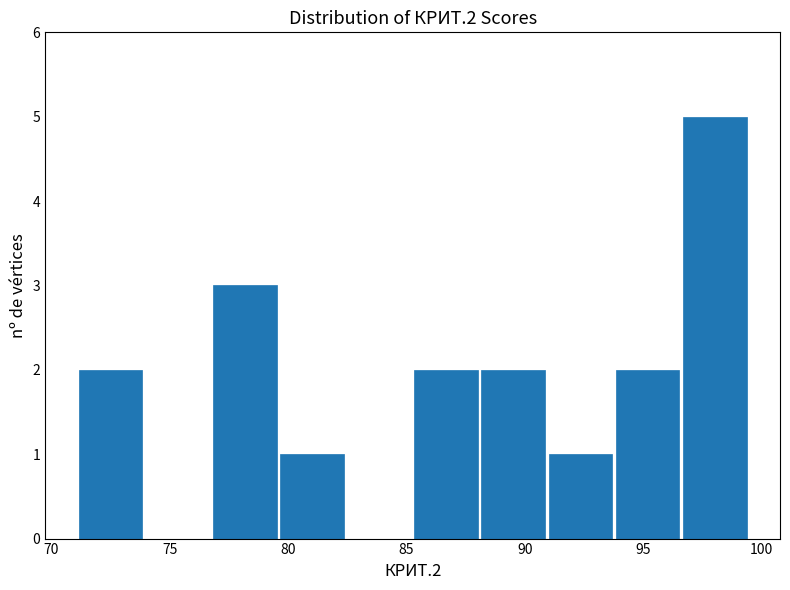

Reading left to right, transcribe this chart: for each bar, give the range it covers on the x-axis and its height. Neither the bar edges nor the heights are printed on the chart, so give them approximately, as read against the axes.

71.0 to 74.0: 2
74.0 to 76.5: 0
76.5 to 79.5: 3
79.5 to 82.5: 1
82.5 to 85.5: 0
85.5 to 88.0: 2
88.0 to 91.0: 2
91.0 to 94.0: 1
94.0 to 96.5: 2
96.5 to 99.5: 5